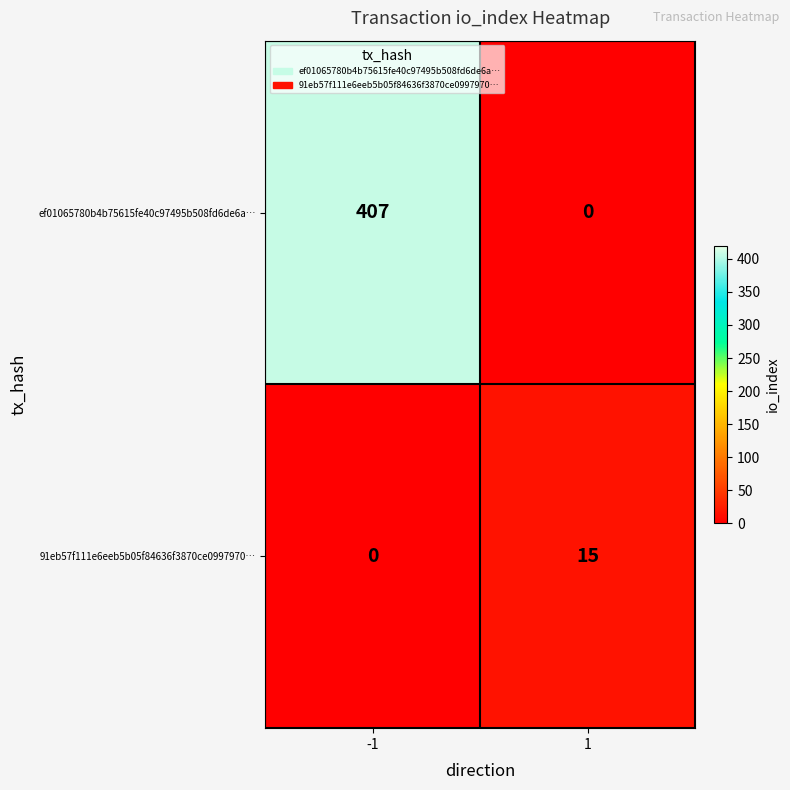

Between -1 and 1, which series saw the biggest shift?

ef01065780b4b75615fe40c97495b508fd6de6a…